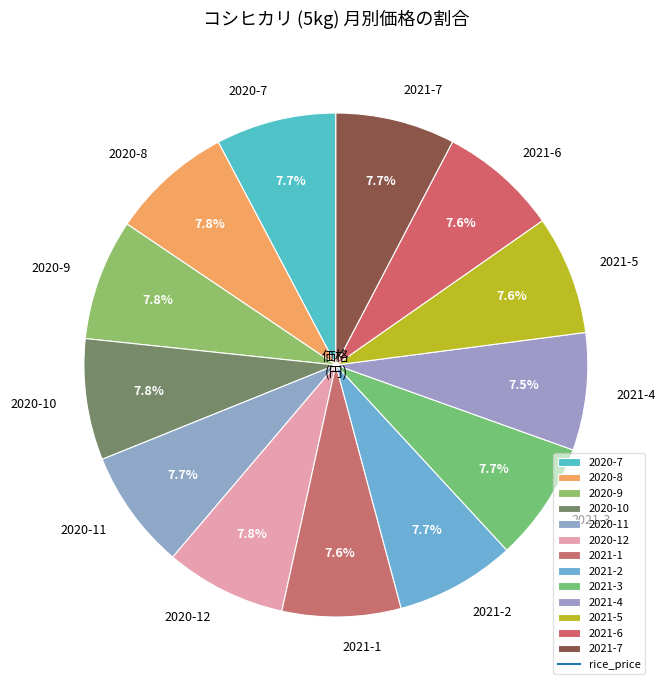

How much of the chart is everything except 2021-7?

92.3%